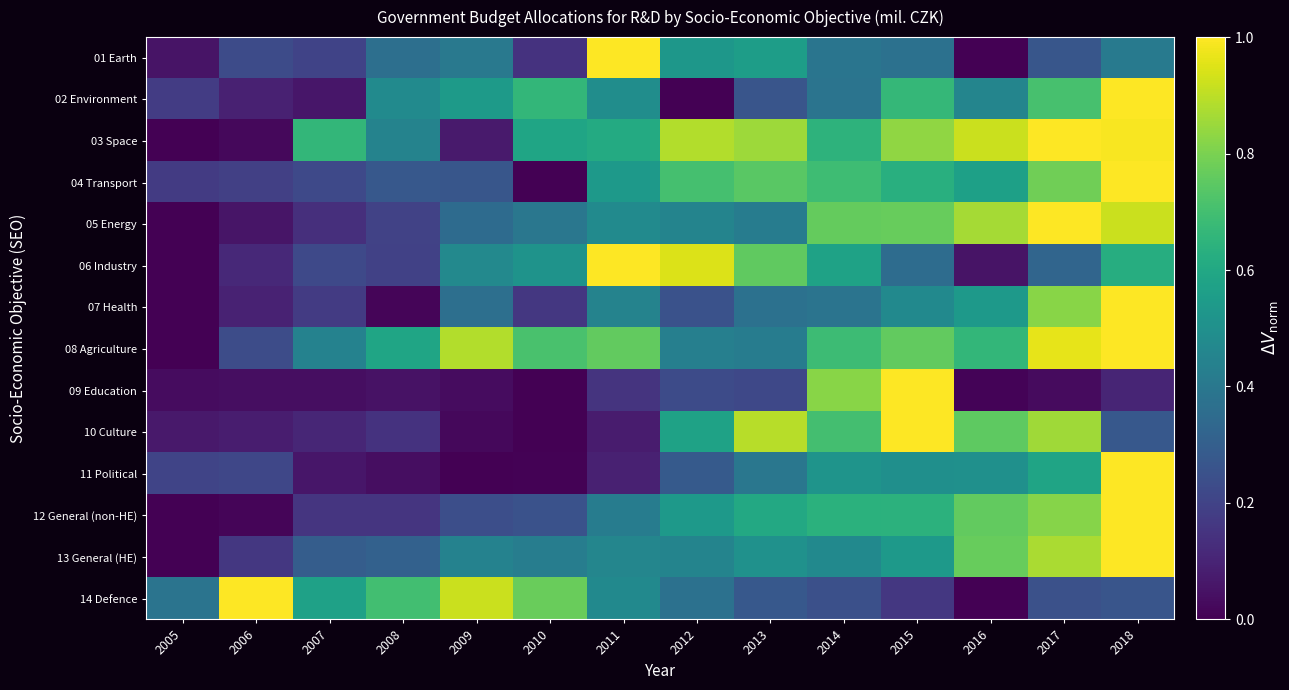

What is the total value across all series at 2014?

7.9